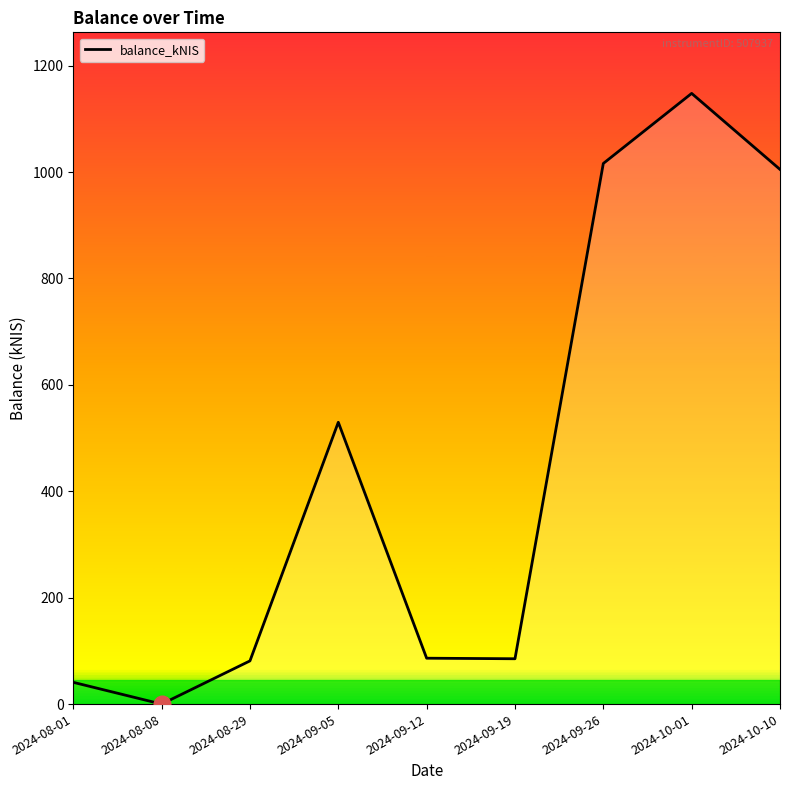

What is the difference between the maximum and minimum values?

1147.9